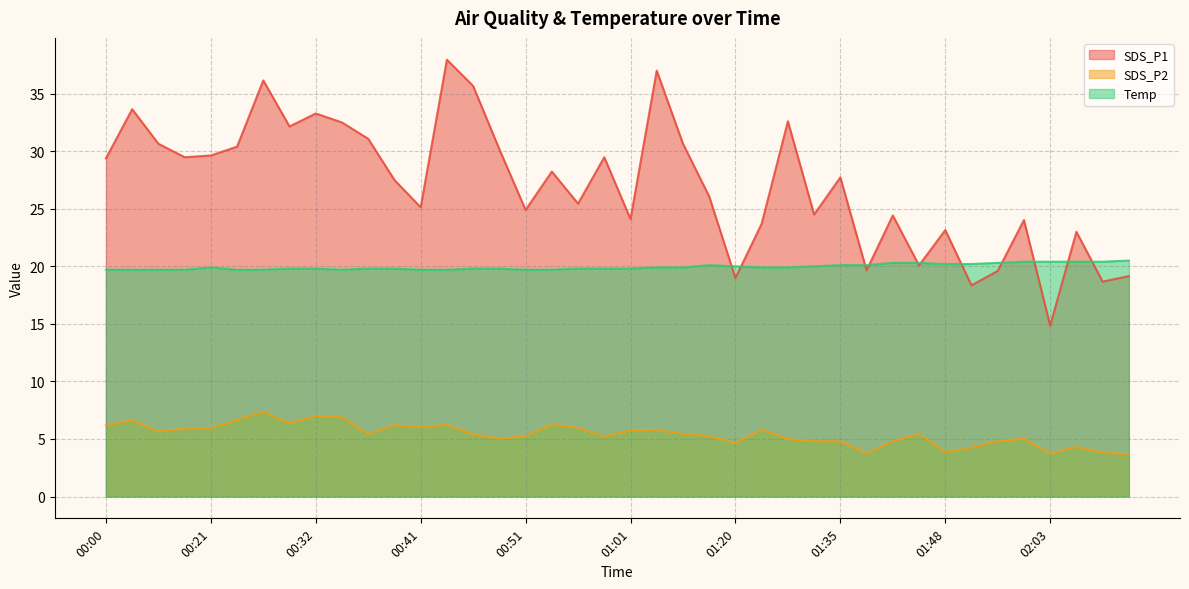

Rank the categories by SDS_P1 value from highest to lowest.

00:44, 01:04, 00:26, 00:46, 00:03, 00:32, 01:30, 00:34, 00:29, 00:36, 00:08, 01:06, 00:24, 00:49, 00:21, 00:18, 00:59, 00:00, 00:54, 01:35, 00:39, 01:12, 00:56, 00:41, 00:51, 01:32, 01:42, 01:01, 02:01, 01:28, 01:48, 02:06, 01:45, 01:37, 01:56, 02:11, 01:20, 02:08, 01:53, 02:03